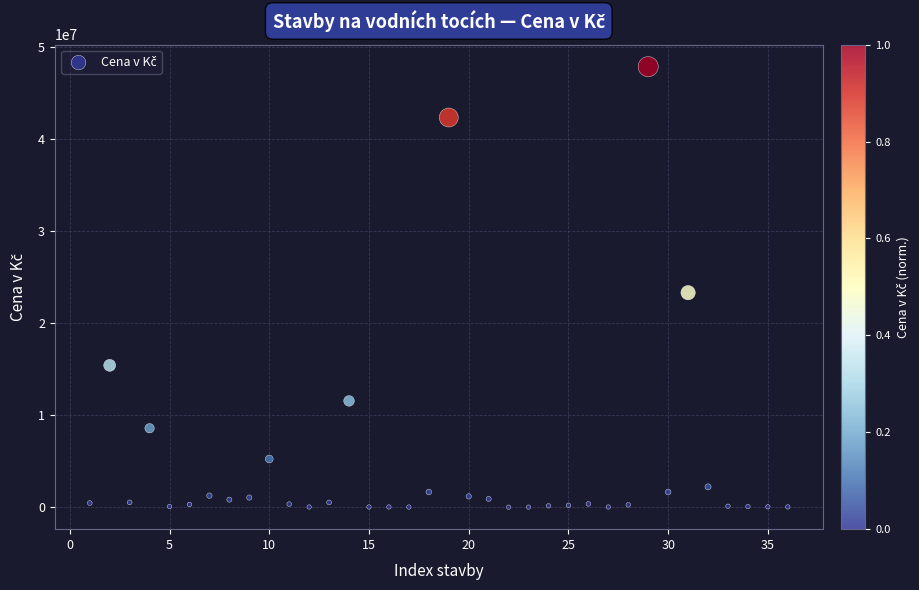

What Y value in the scatter plot is closest to 23927847?

23299936